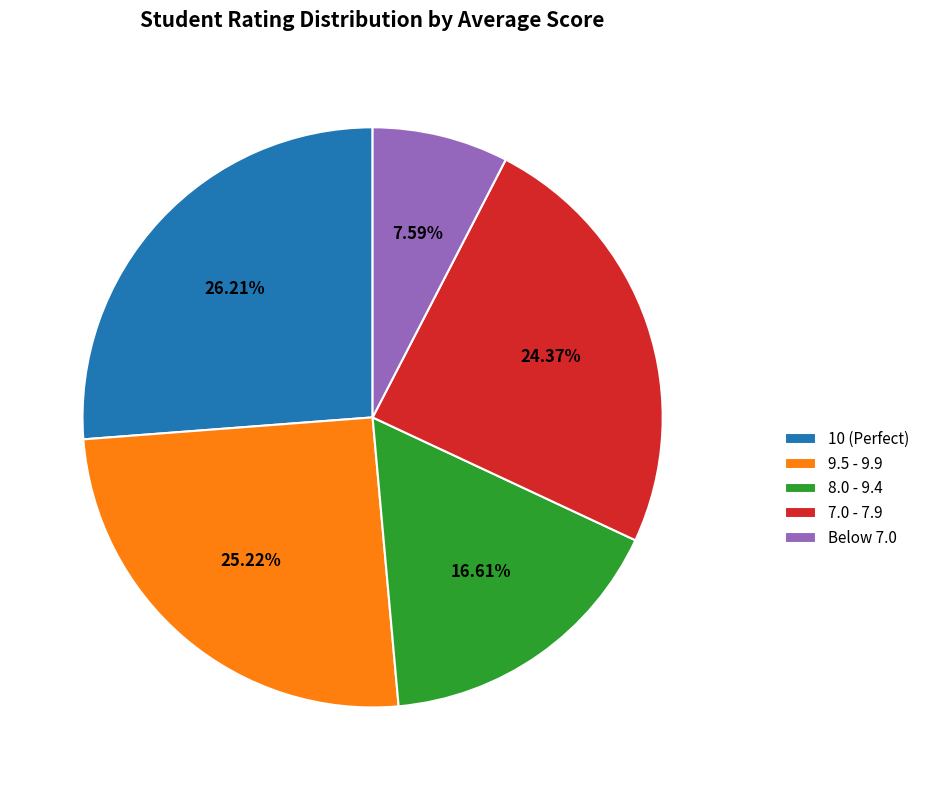

Combined, do 9.5 - 9.9 and 8.0 - 9.4 account for over 50%?

No